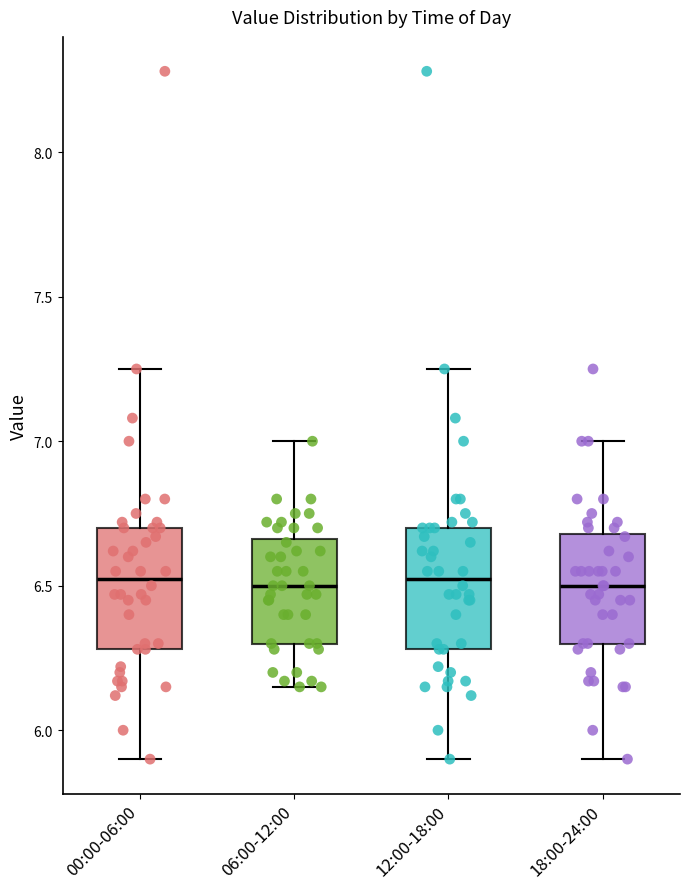

Reading left to right, transcribe this box plot: for each box, give where its median line is, the range the box spans, and where its two whiskers end, as read against the y-axis. The values are not printed on the chart, so give them approximately, as read against the axis.

00:00-06:00: median 6.55, box 6.30 to 6.70, whiskers 5.90 to 7.25
06:00-12:00: median 6.50, box 6.30 to 6.65, whiskers 6.15 to 7.00
12:00-18:00: median 6.55, box 6.30 to 6.70, whiskers 5.90 to 7.25
18:00-24:00: median 6.50, box 6.30 to 6.70, whiskers 5.90 to 7.00